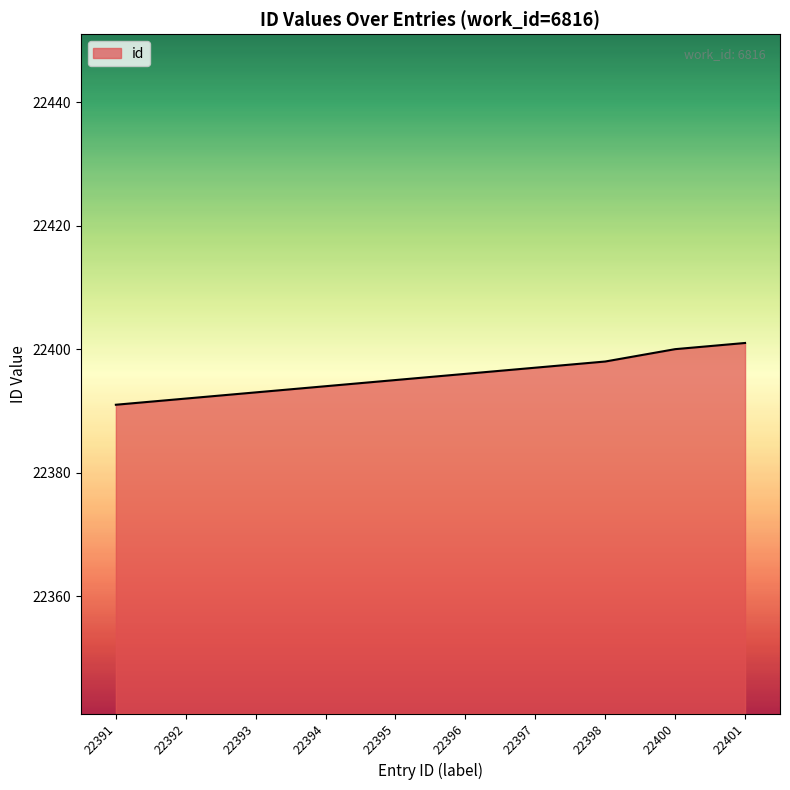

Reading left to right, extract all data points from this chart.

22391=22391	22392=22392	22393=22393	22394=22394	22395=22395	22396=22396	22397=22397	22398=22398	22400=22400	22401=22401